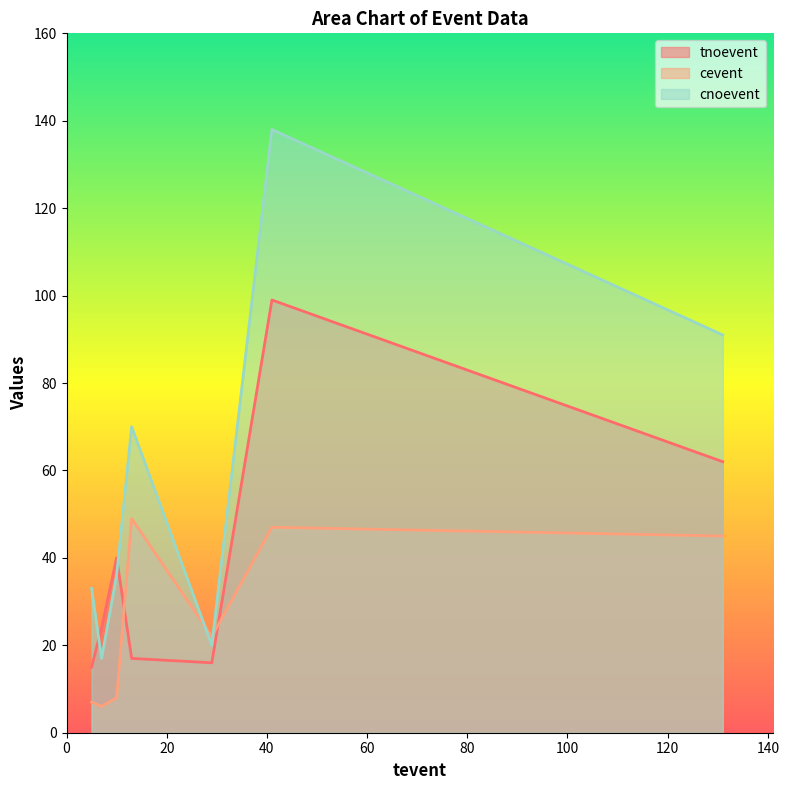

What is the difference between the maximum and minimum values in the tnoevent series?

84